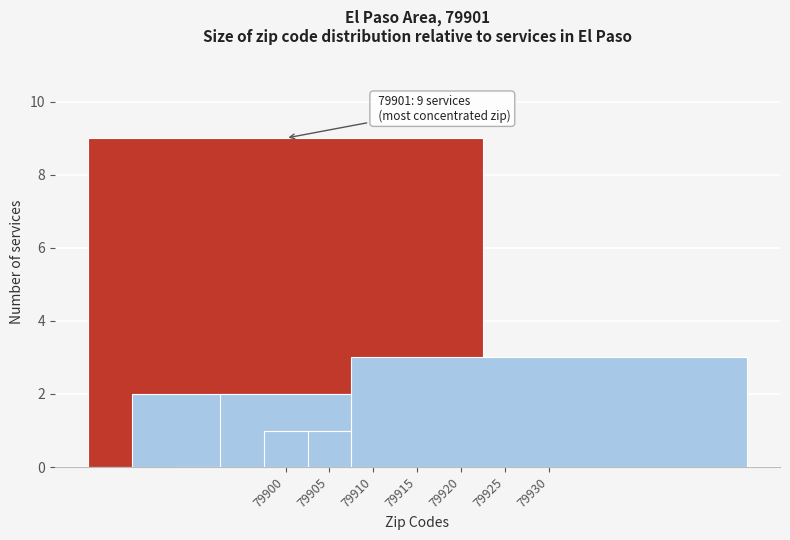

Reading left to right, what are all the values shown in this chart?

79900=9	79905=2	79910=0	79915=2	79920=1	79925=1	79930=3